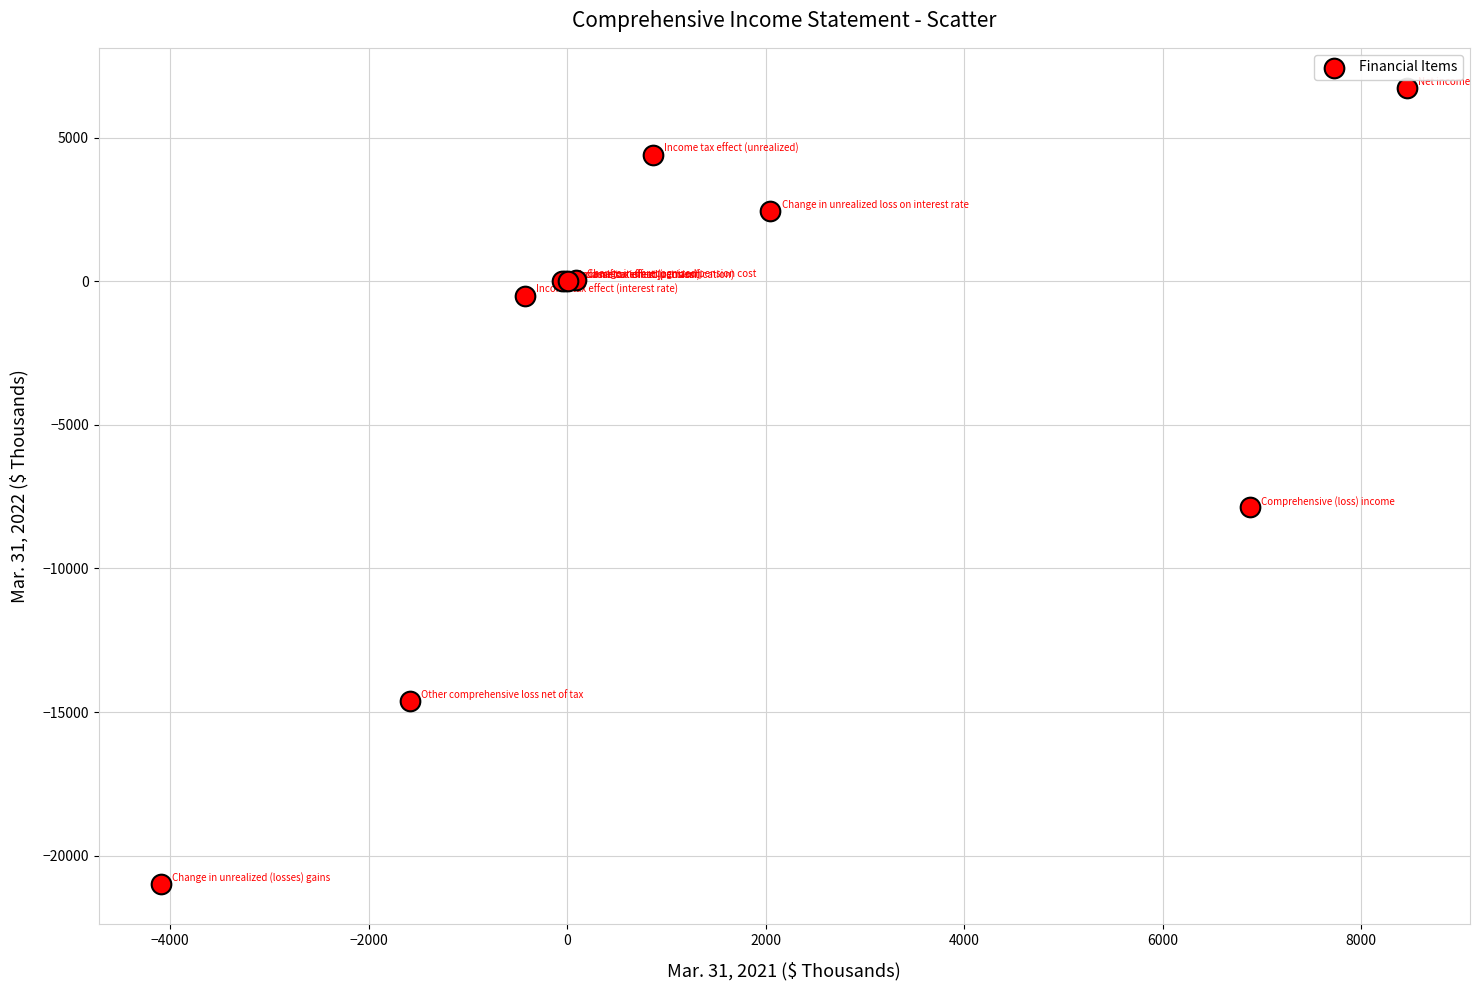

What Y value in the scatter plot is closest to -7123?

-7870